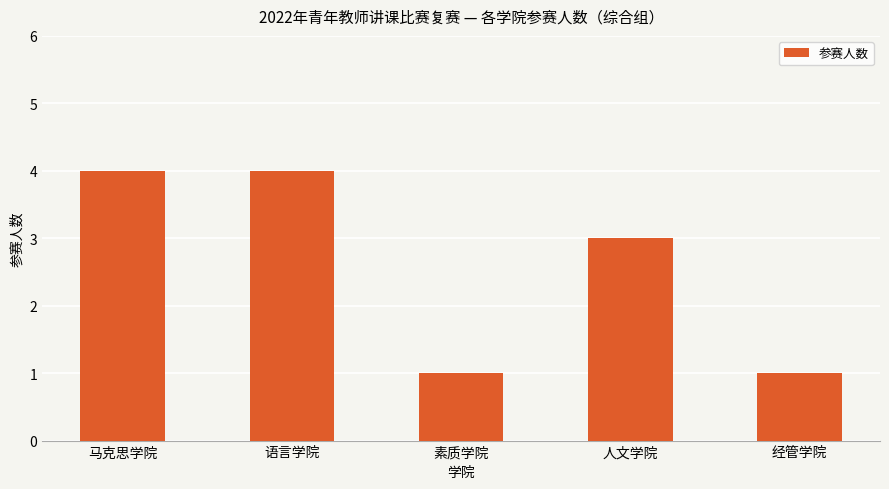

Count the values in the range 1 to 4.

5